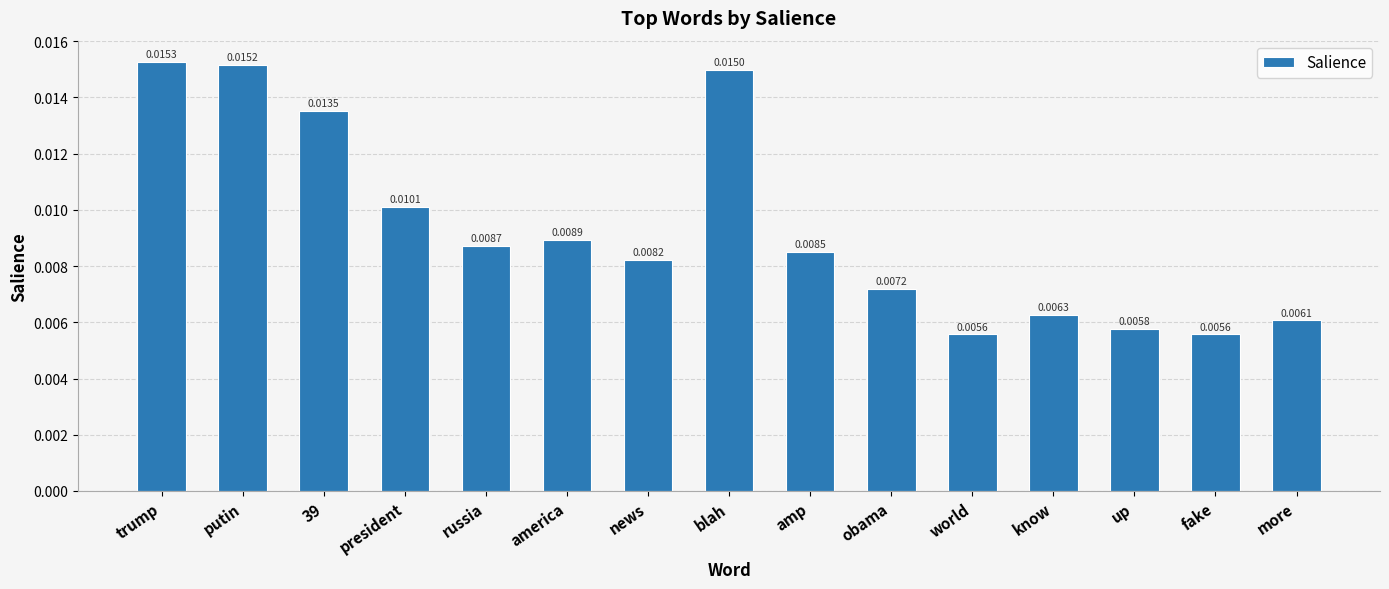

What is the label of the 2nd bar from the left?

putin